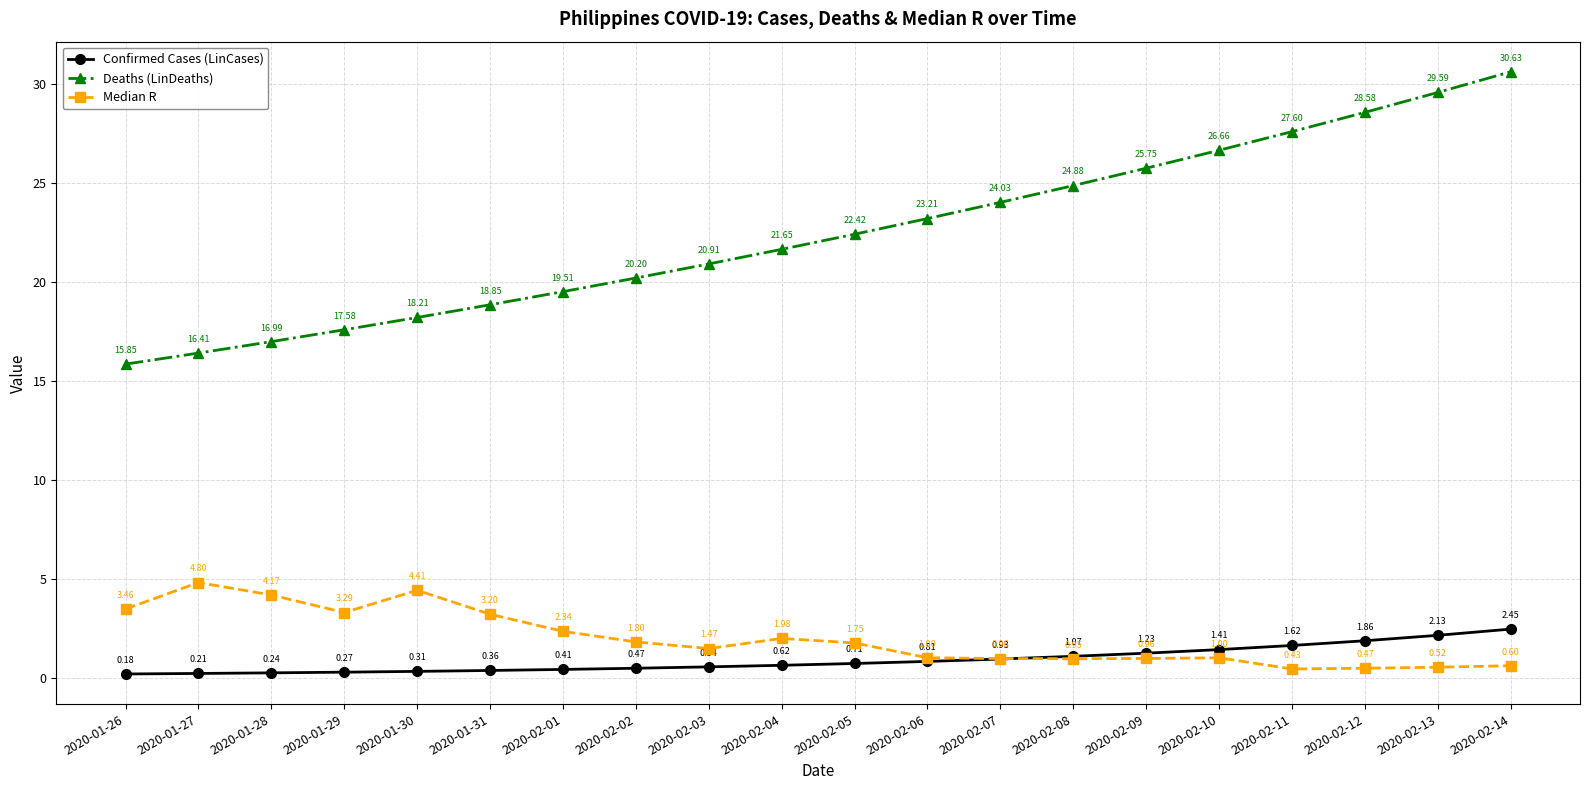

Which series changed the most between 2020-01-28 and 2020-01-31?

Deaths (LinDeaths)